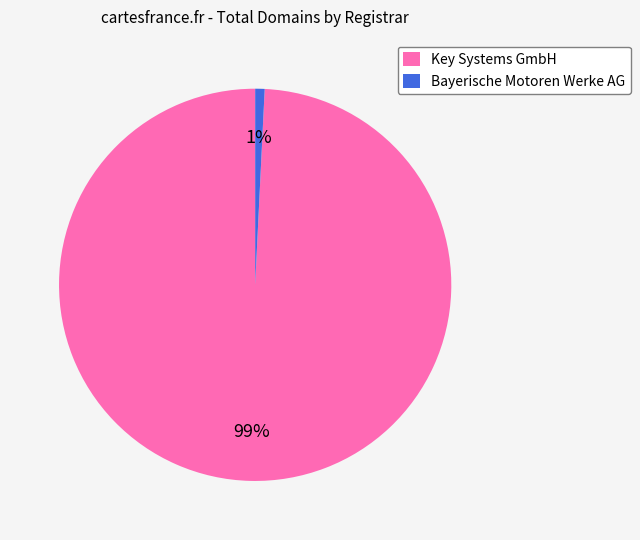

The Key Systems GmbH slice represents 88% of the pie. True or false?

False